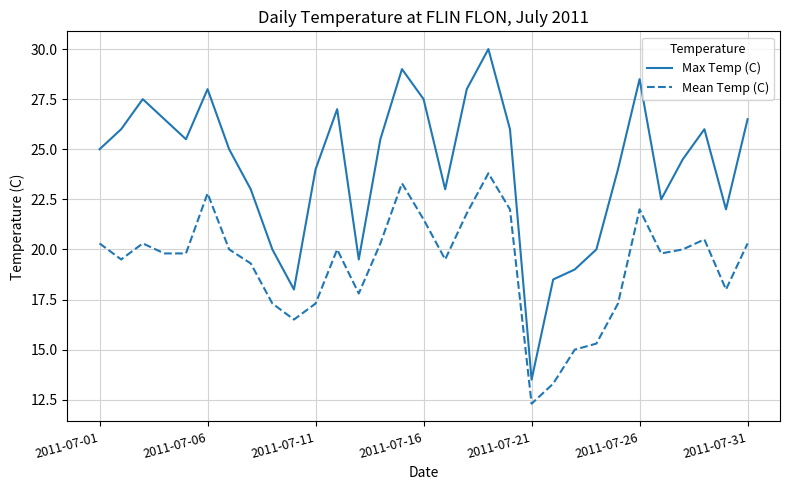

Which series has the largest range (max minus min)?

Max Temp (C)